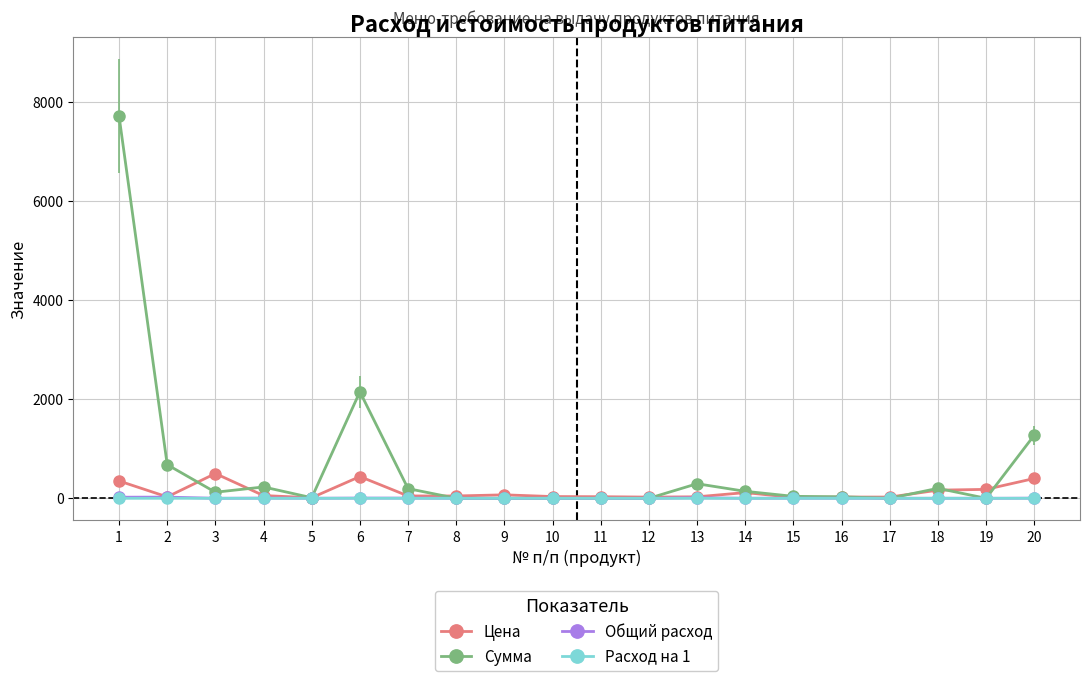

Which series has the largest total across all categories?

Сумма